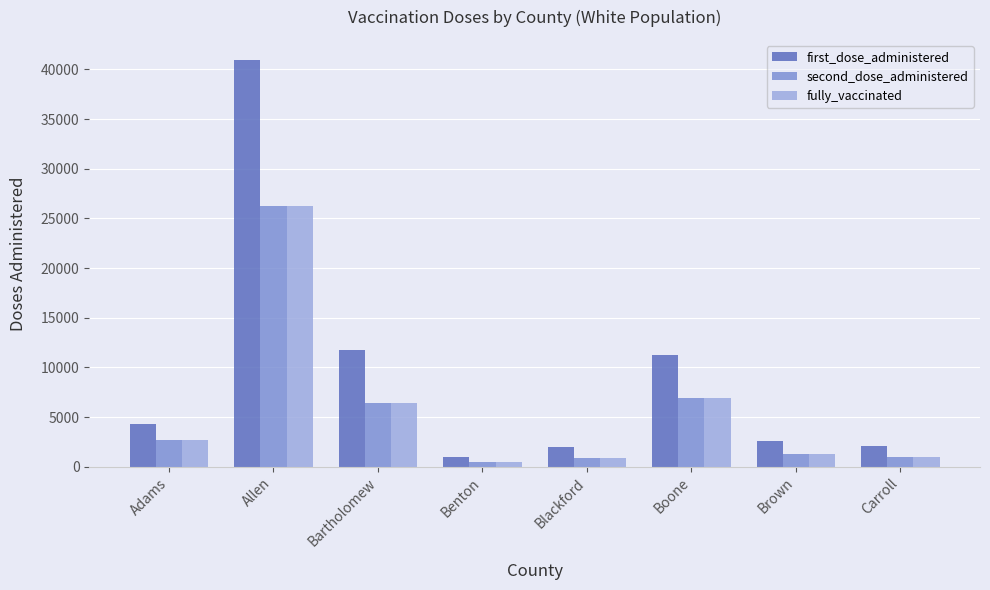

At how many categories does at least one series exceed 22308?

1